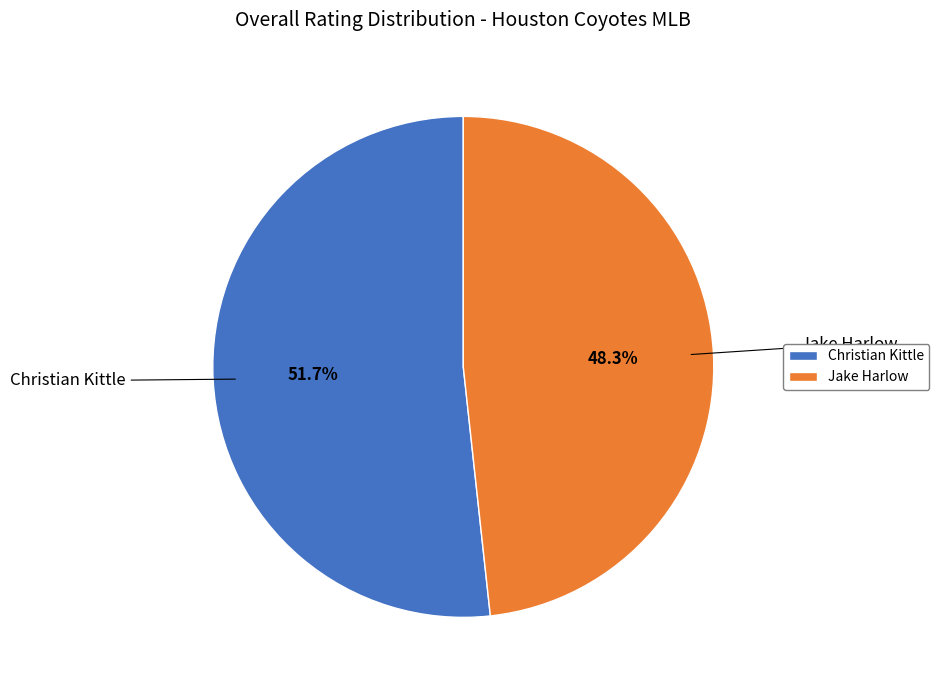

How many segments does this pie chart have?

2